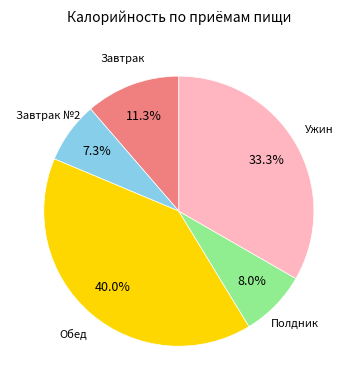

How many slices are in this pie chart?

5